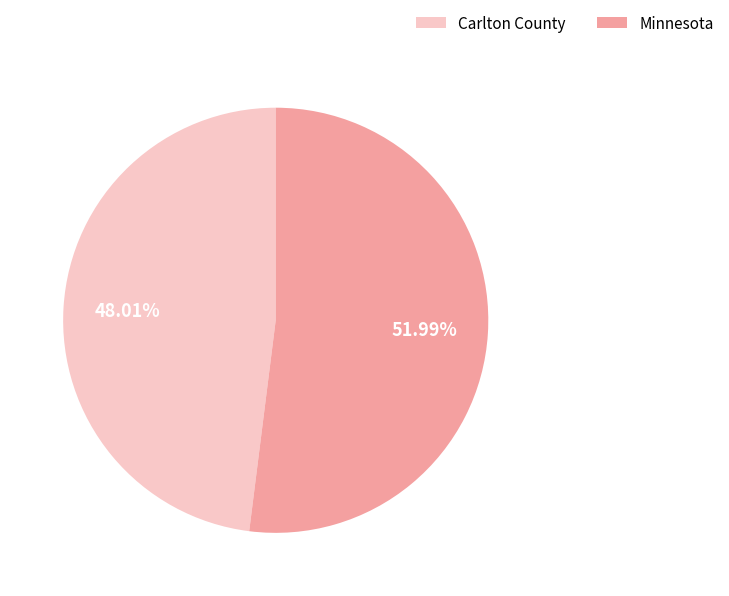

Is there any slice that represents more than half of the pie?

Yes